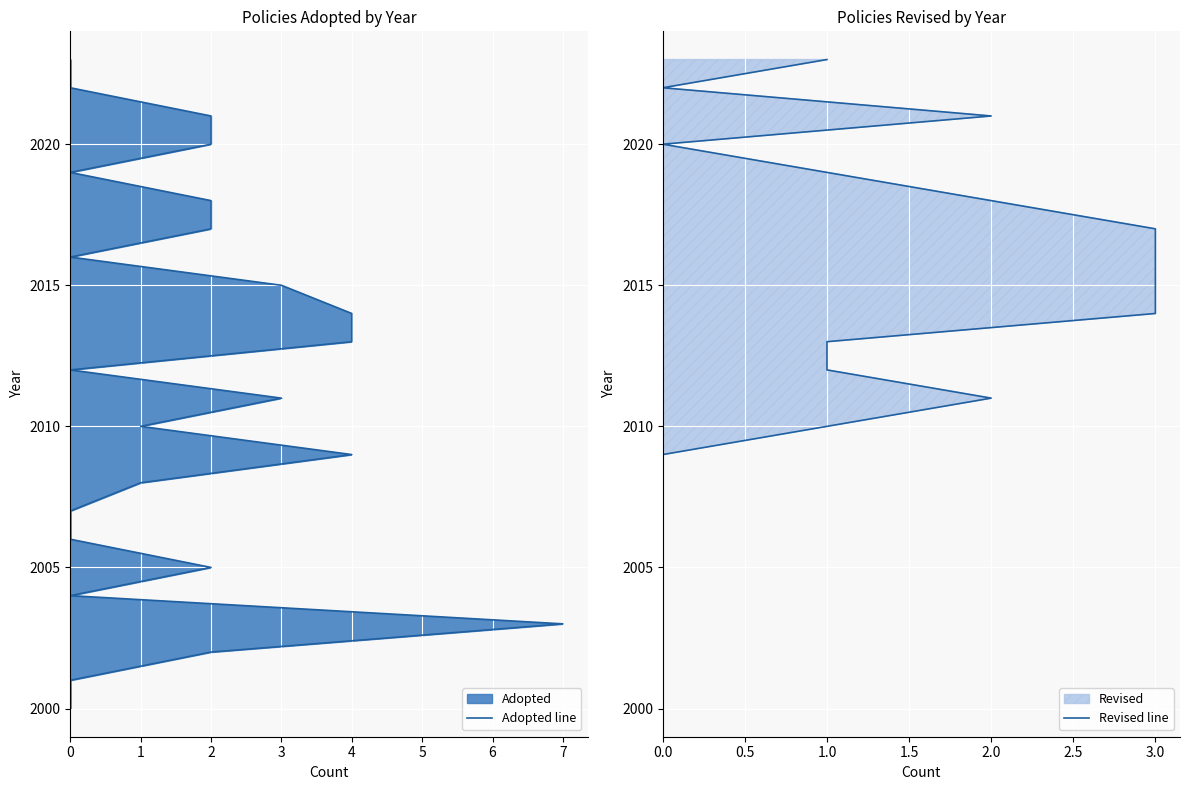

True or false: Adopted line and Revised line intersect in this chart.

False